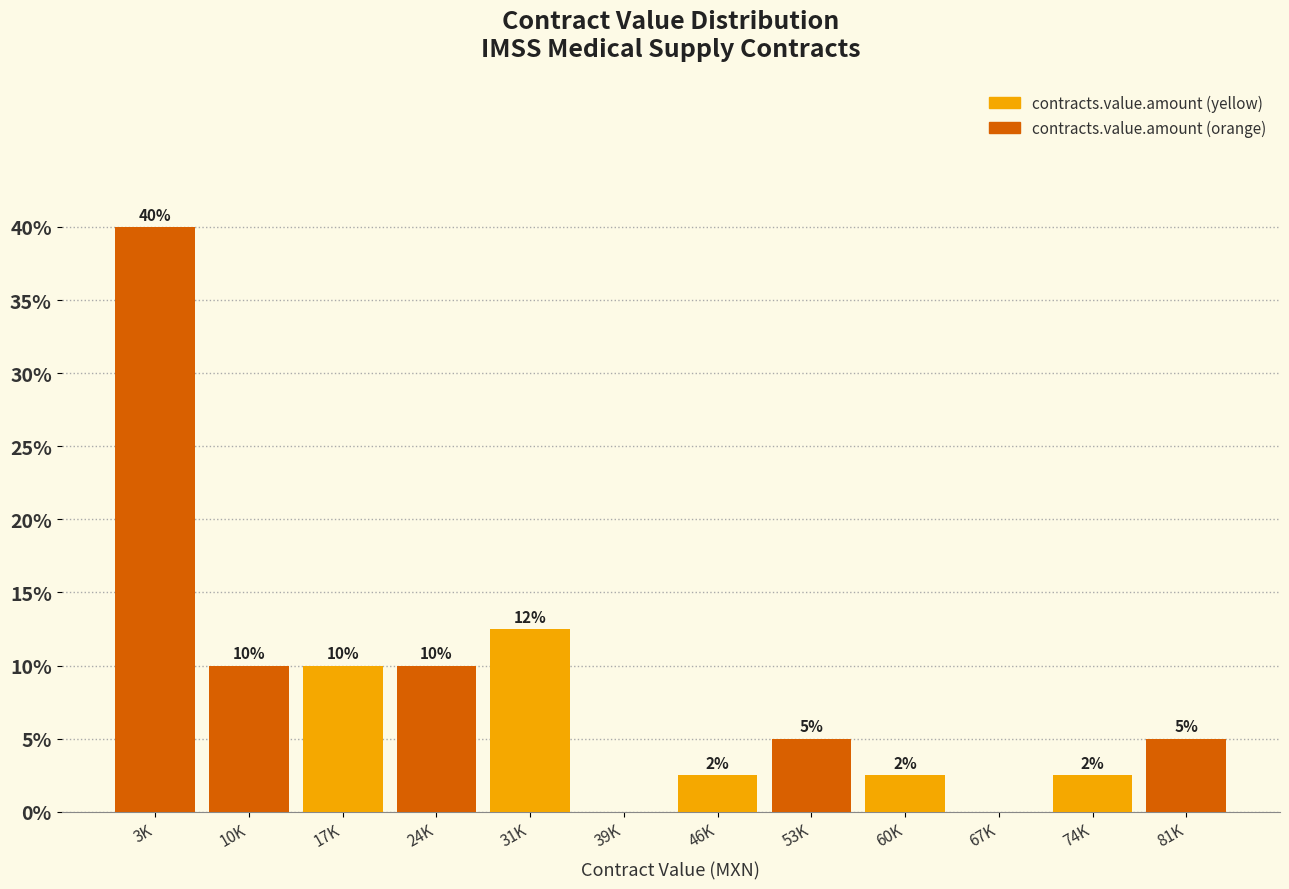

What is the maximum value shown in the chart?

40.0